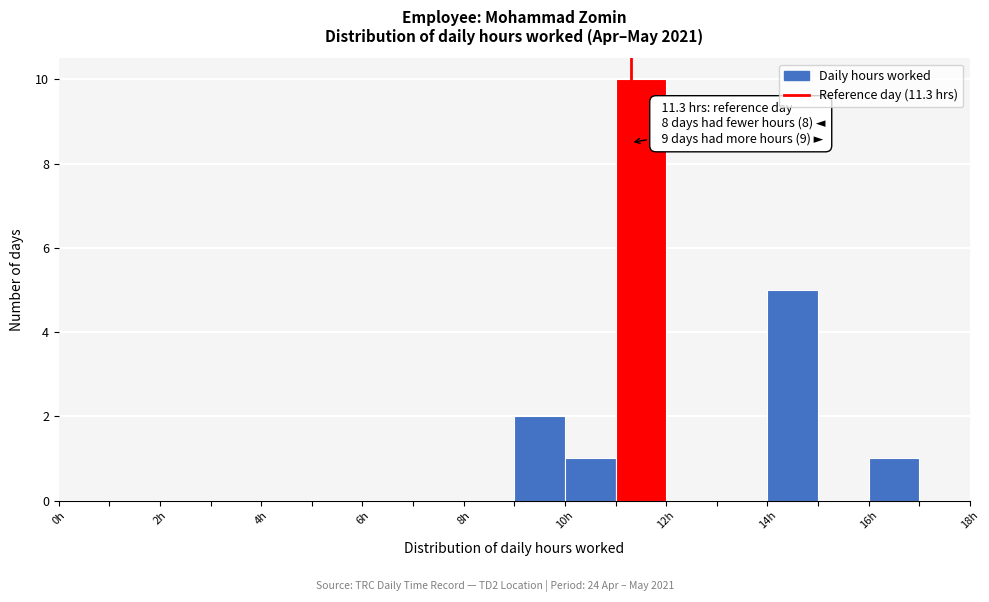

Which range on the x-axis has the tallest bar?

11 to 12